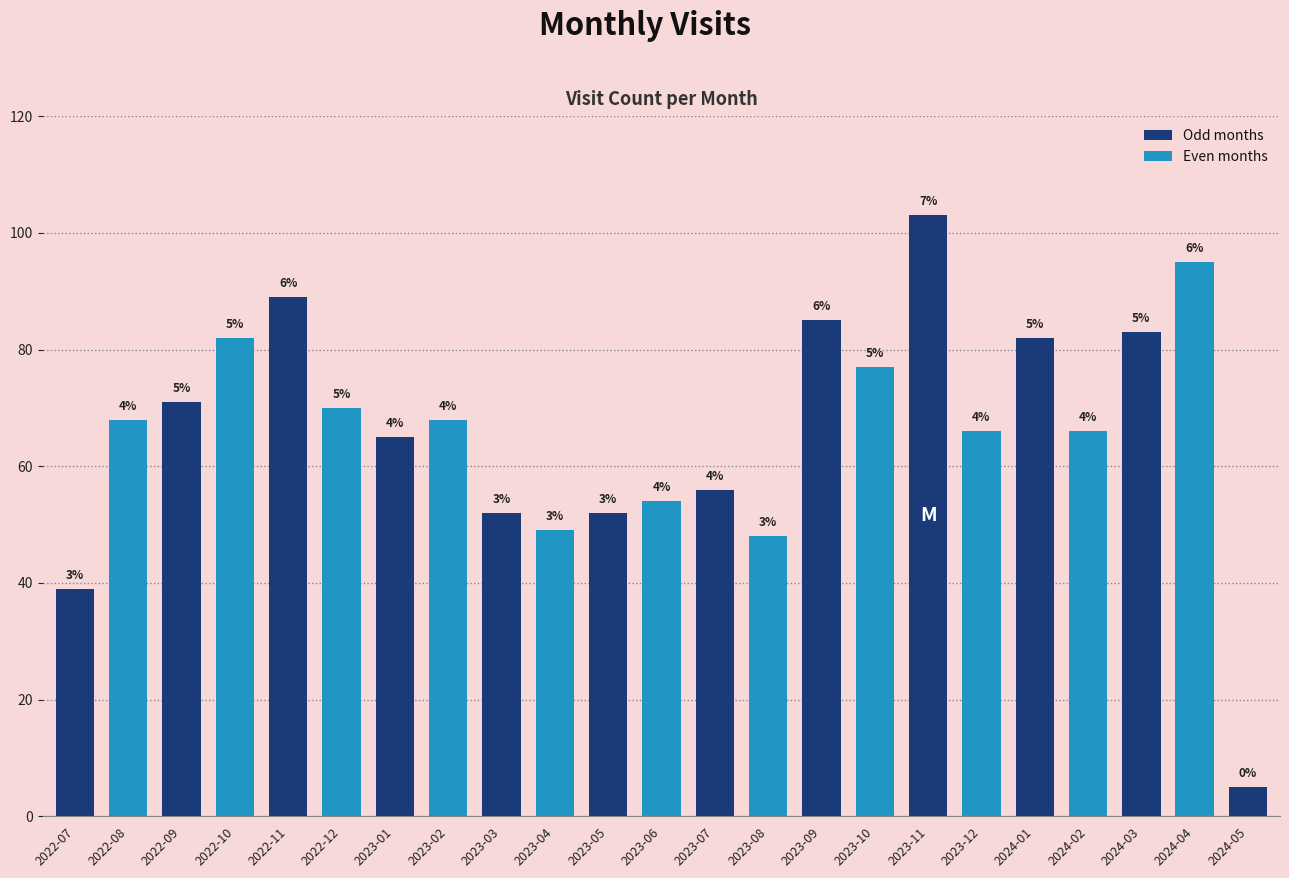

The value at 2022-07 is 58. True or false?

False